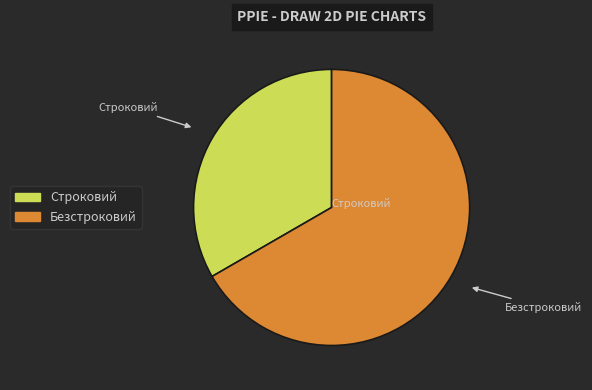

Which slice is the smallest?

Строковий